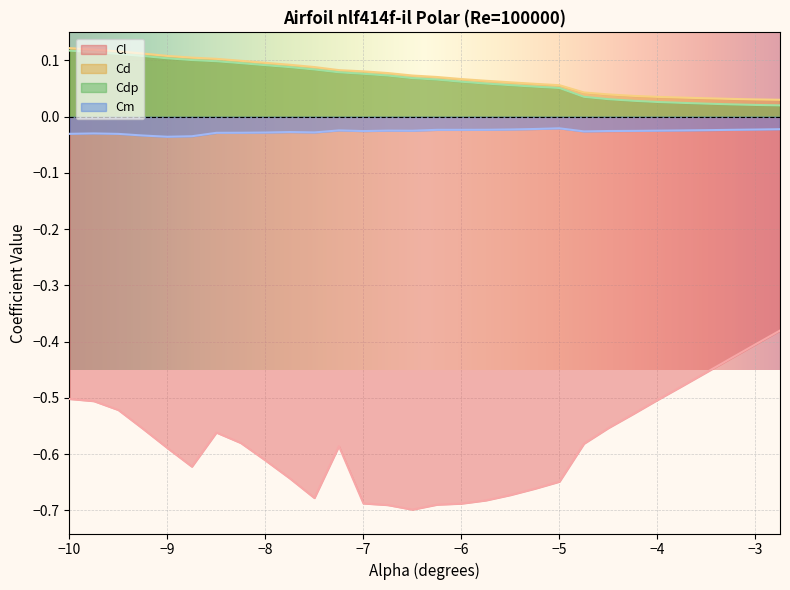

What is the sum of the Cd values at -9.0 and -4.75?

0.2